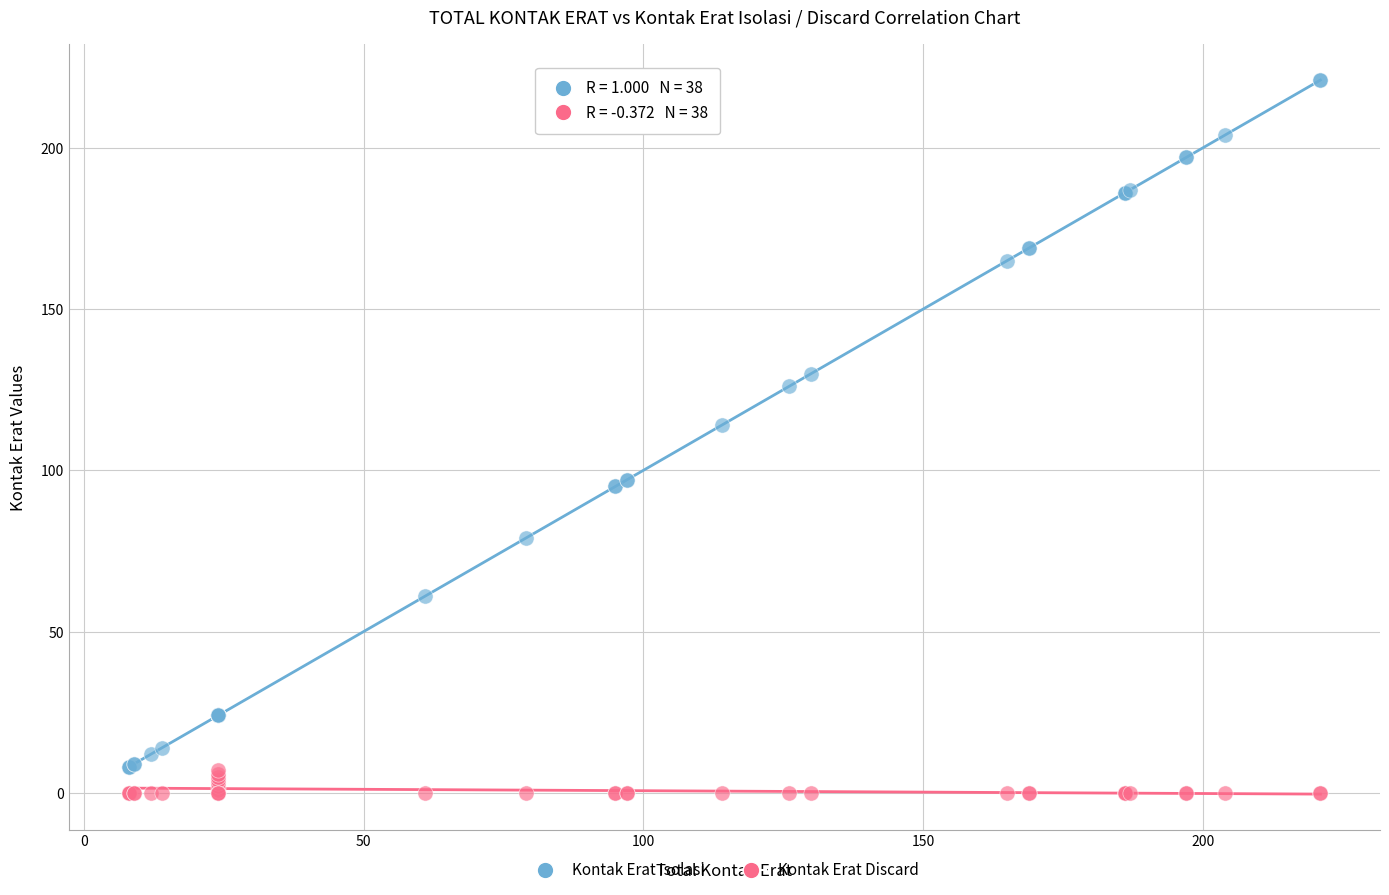

Which series contains the highest Y value?

Kontak Erat Isolasi